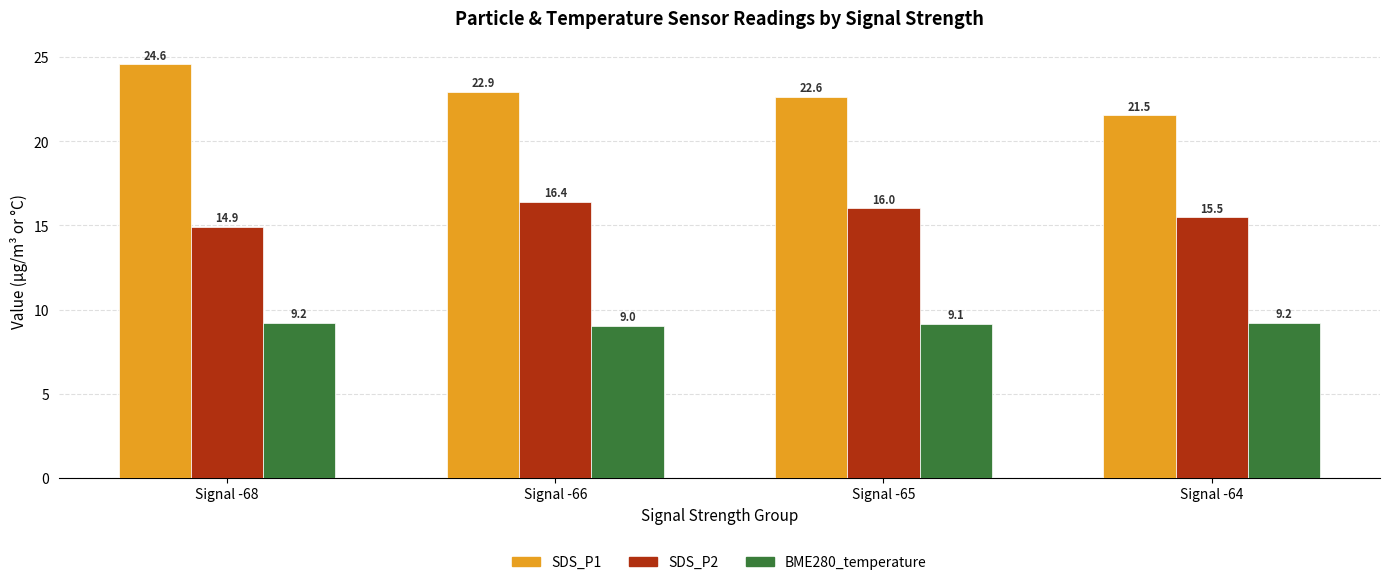

What is the total value across all series at Signal -65?

47.8